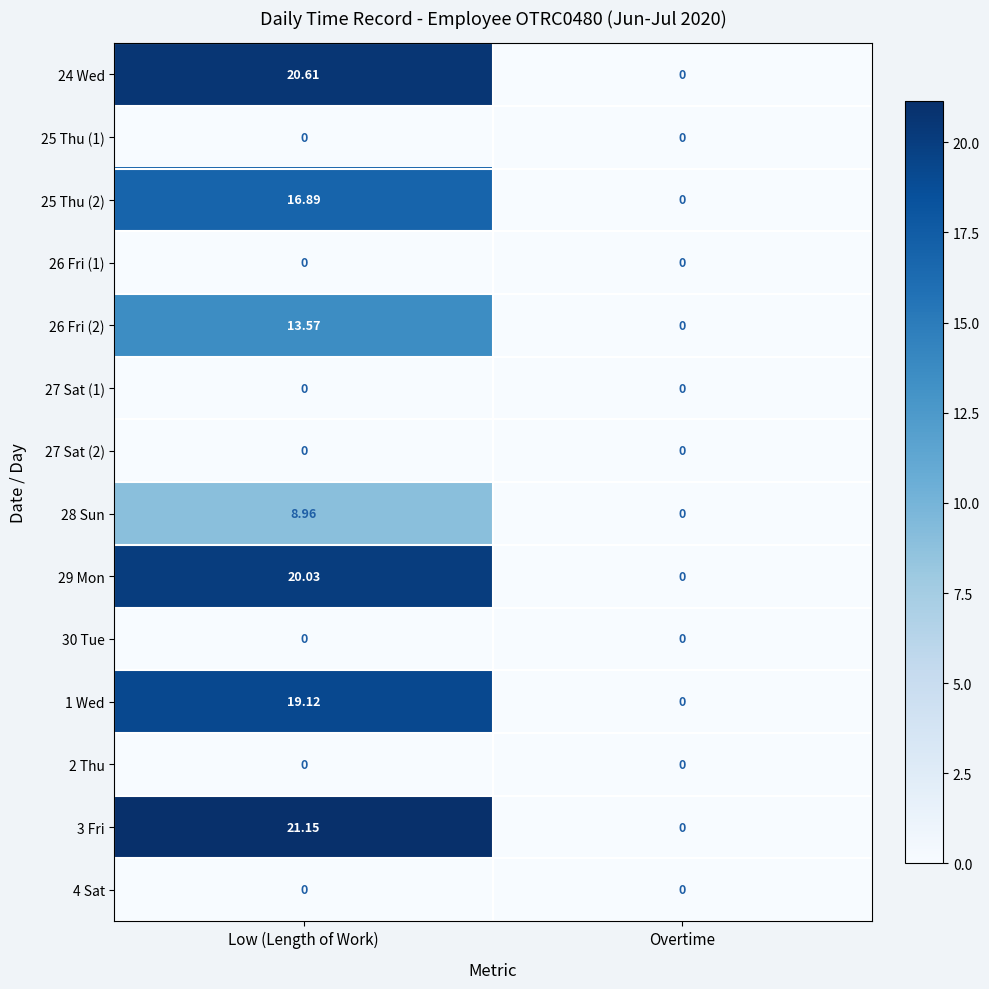

Which label corresponds to the largest value in the chart?

Low (Length of Work)